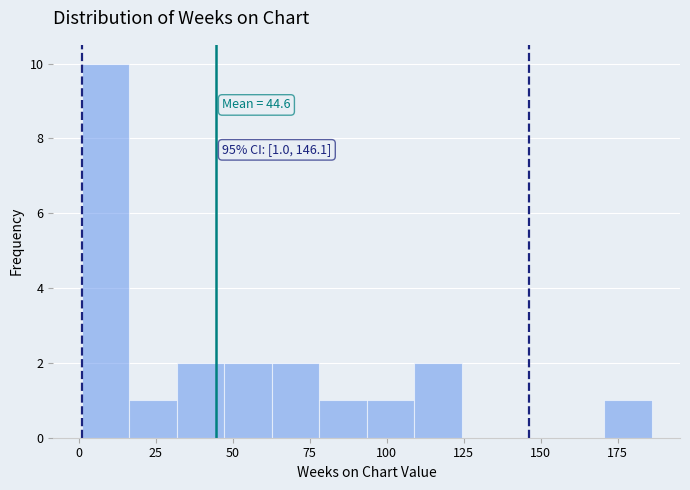

Read against the x-axis, roughly where is the centre of the tallest bar?

10